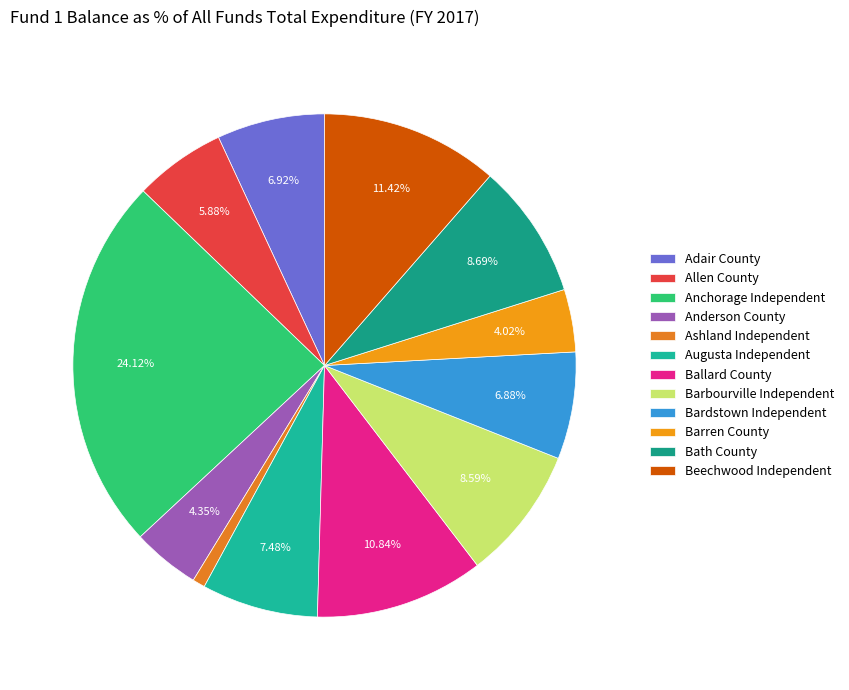

To the nearest percent, what is the combined percentage of Barren County and Bath County?

13%